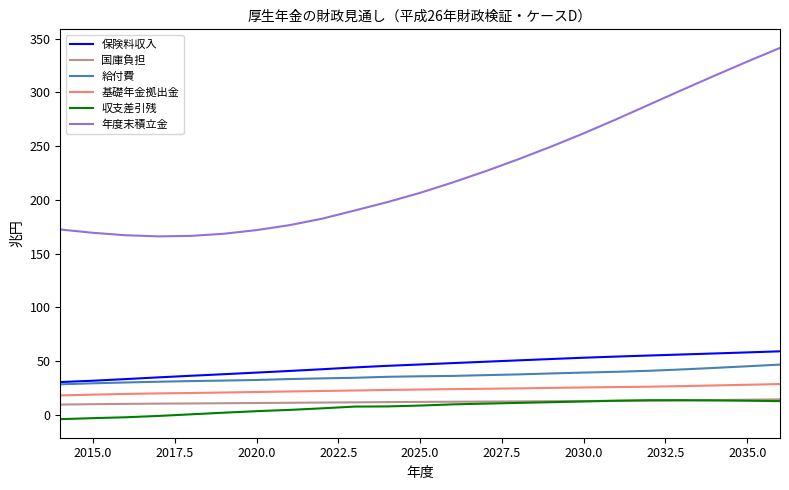

True or false: 給付費 and 収支差引残 cross at least once.

False